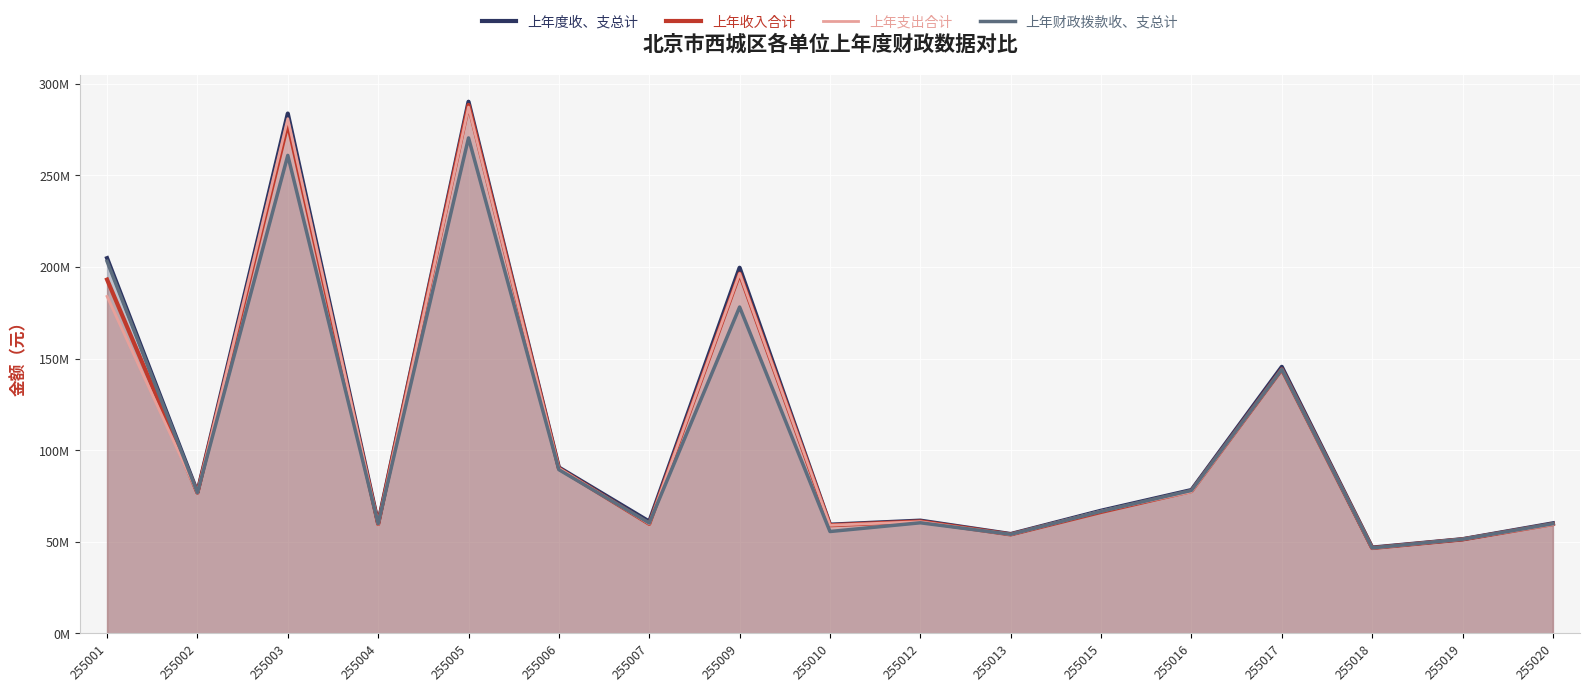

What is the difference between the 上年度收、支总计 values at 255013 and 255005?

235972072.8